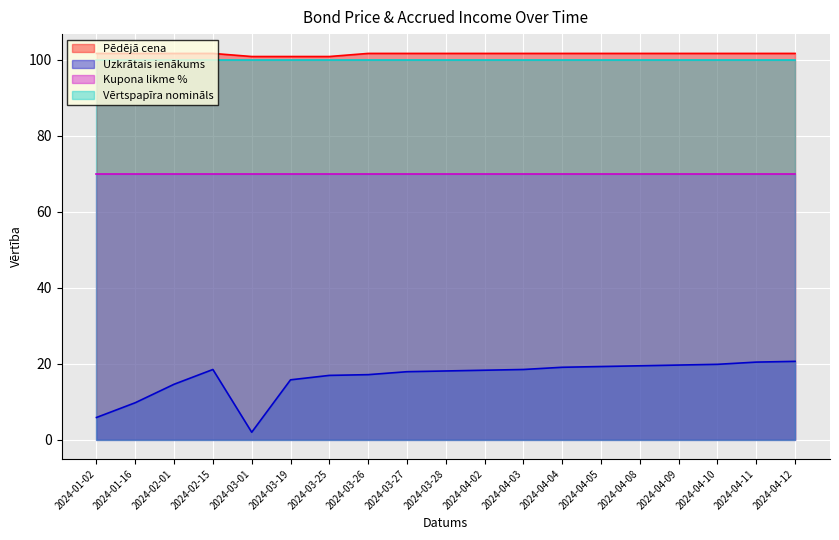

Between 2024-03-26 and 2024-04-05, which series saw the biggest shift?

Uzkrātais ienākums